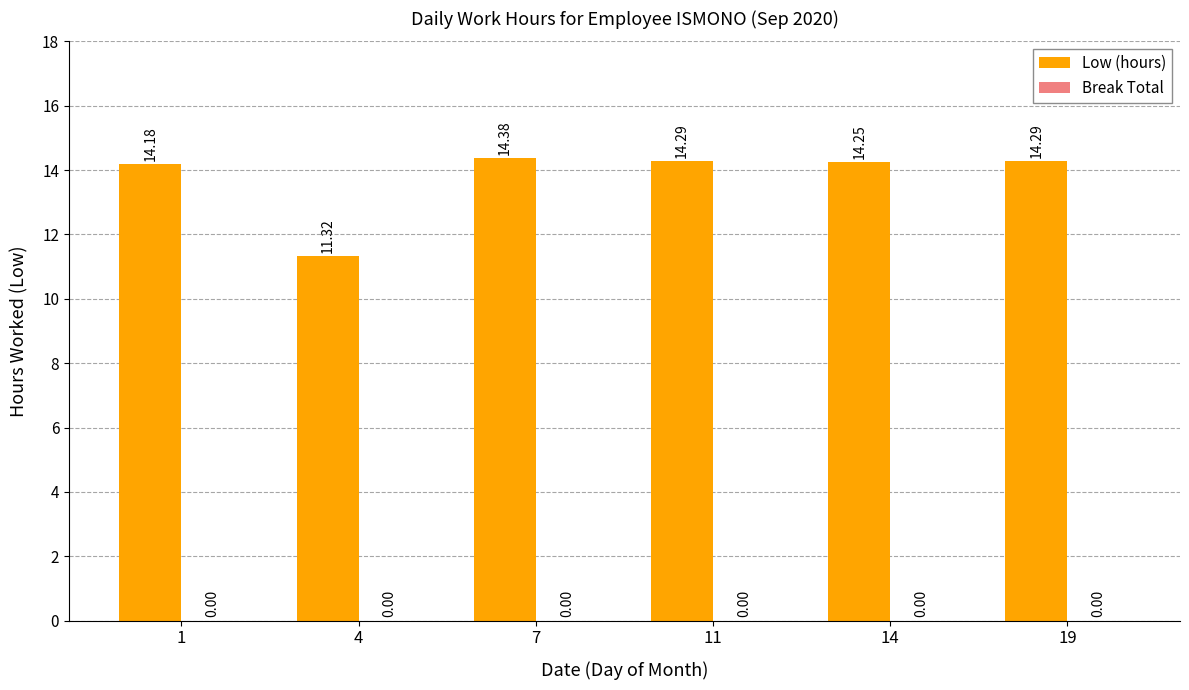

What is the sum of all values?

82.7